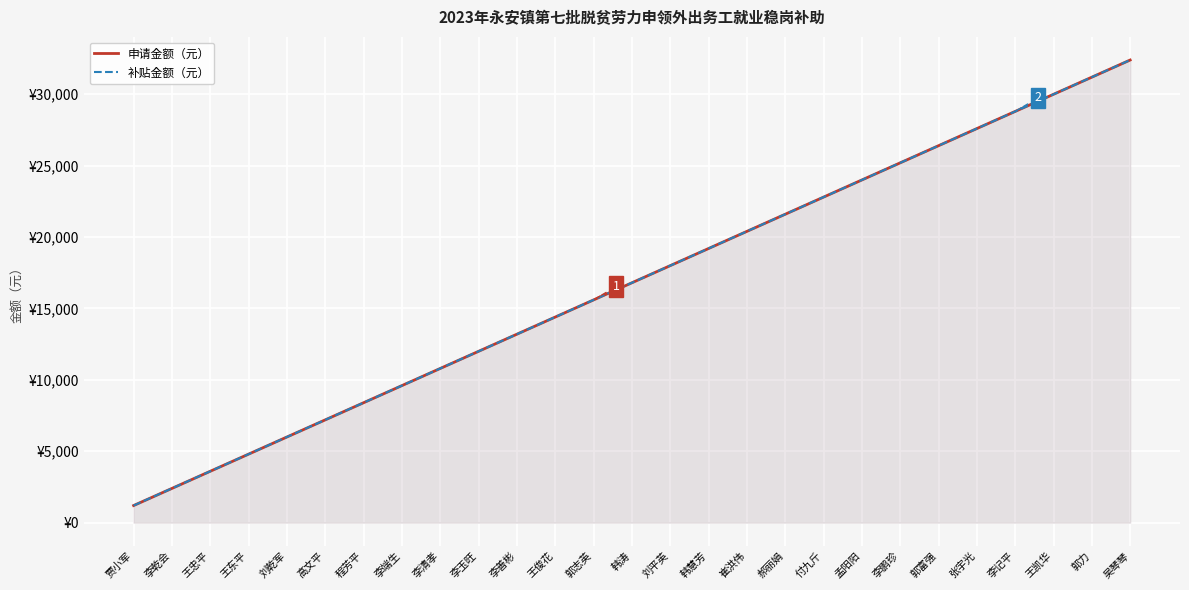

How many data points does each series have?

27